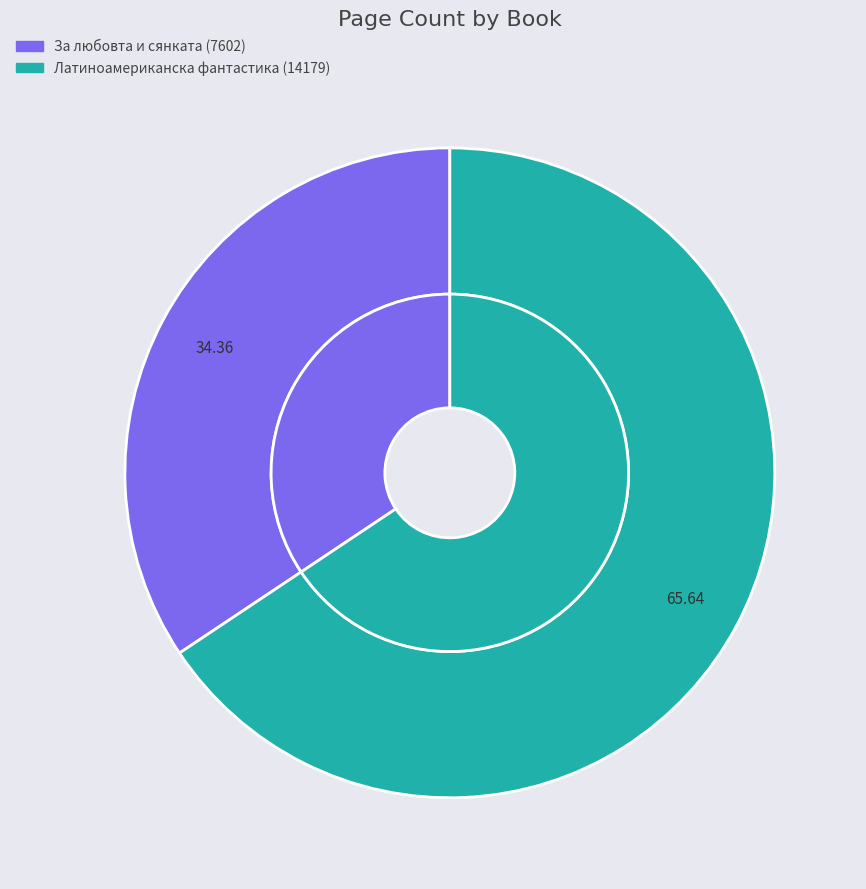

Count the number of slices in the pie.

2